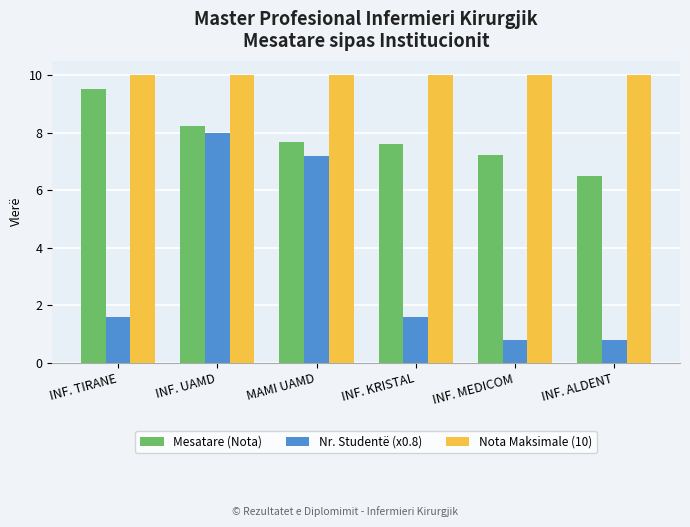

What is the label of the 3rd bar from the left?

MAMI UAMD